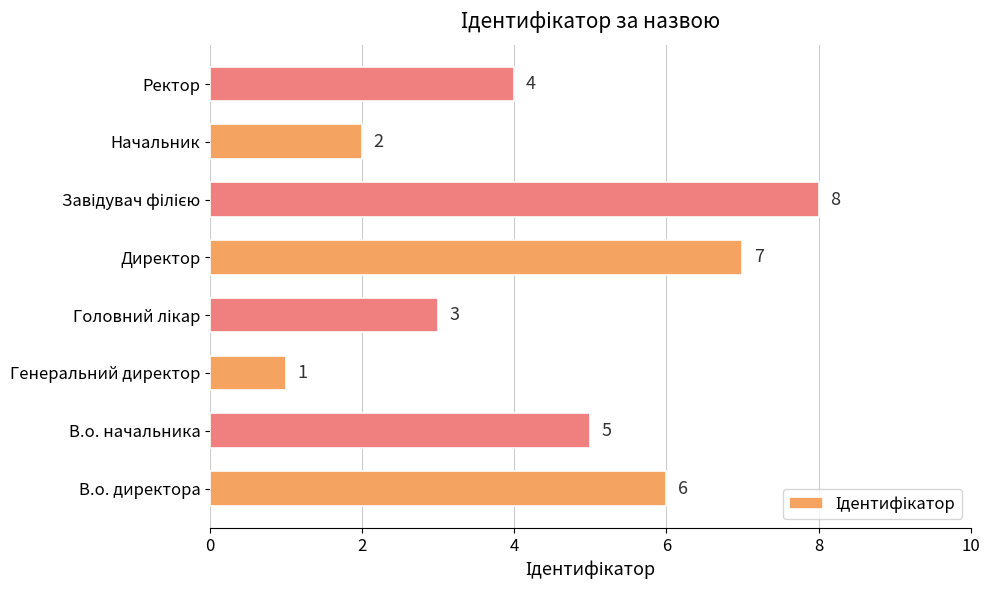

What is the difference between the second highest and minimum values?

6